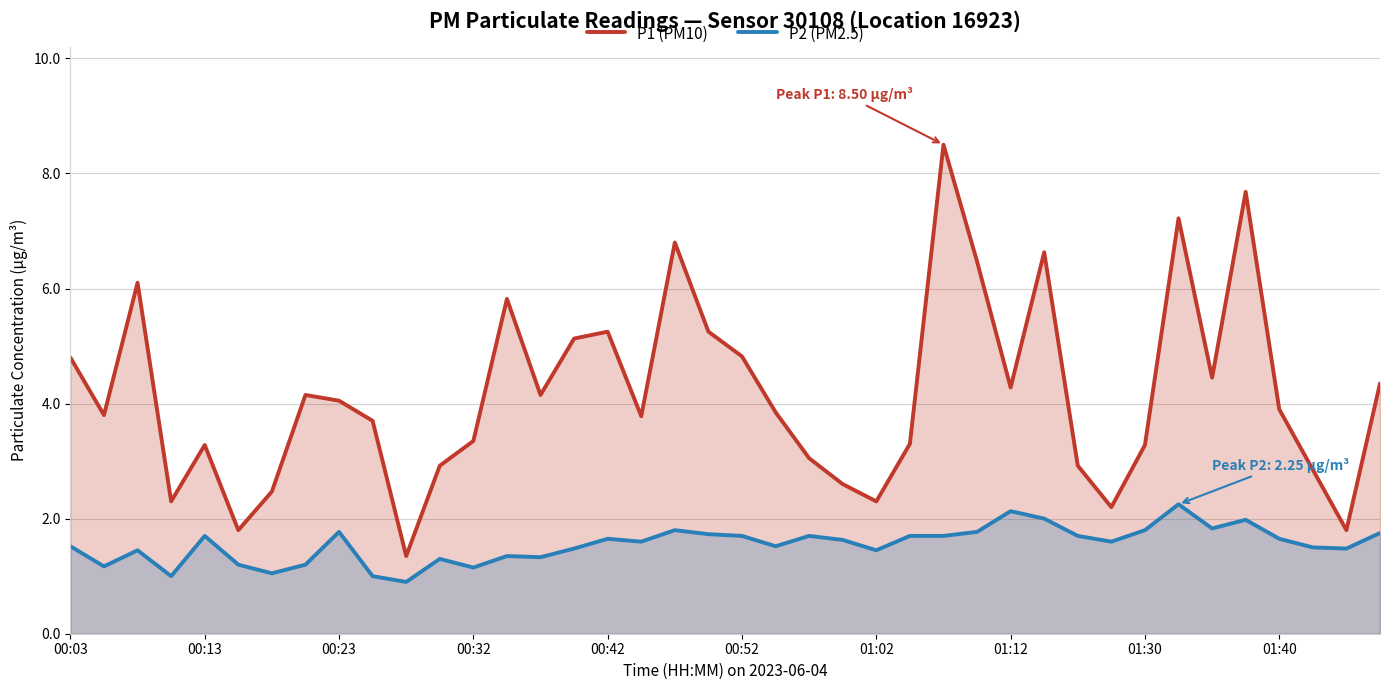

What is the maximum value shown in the chart?

8.5